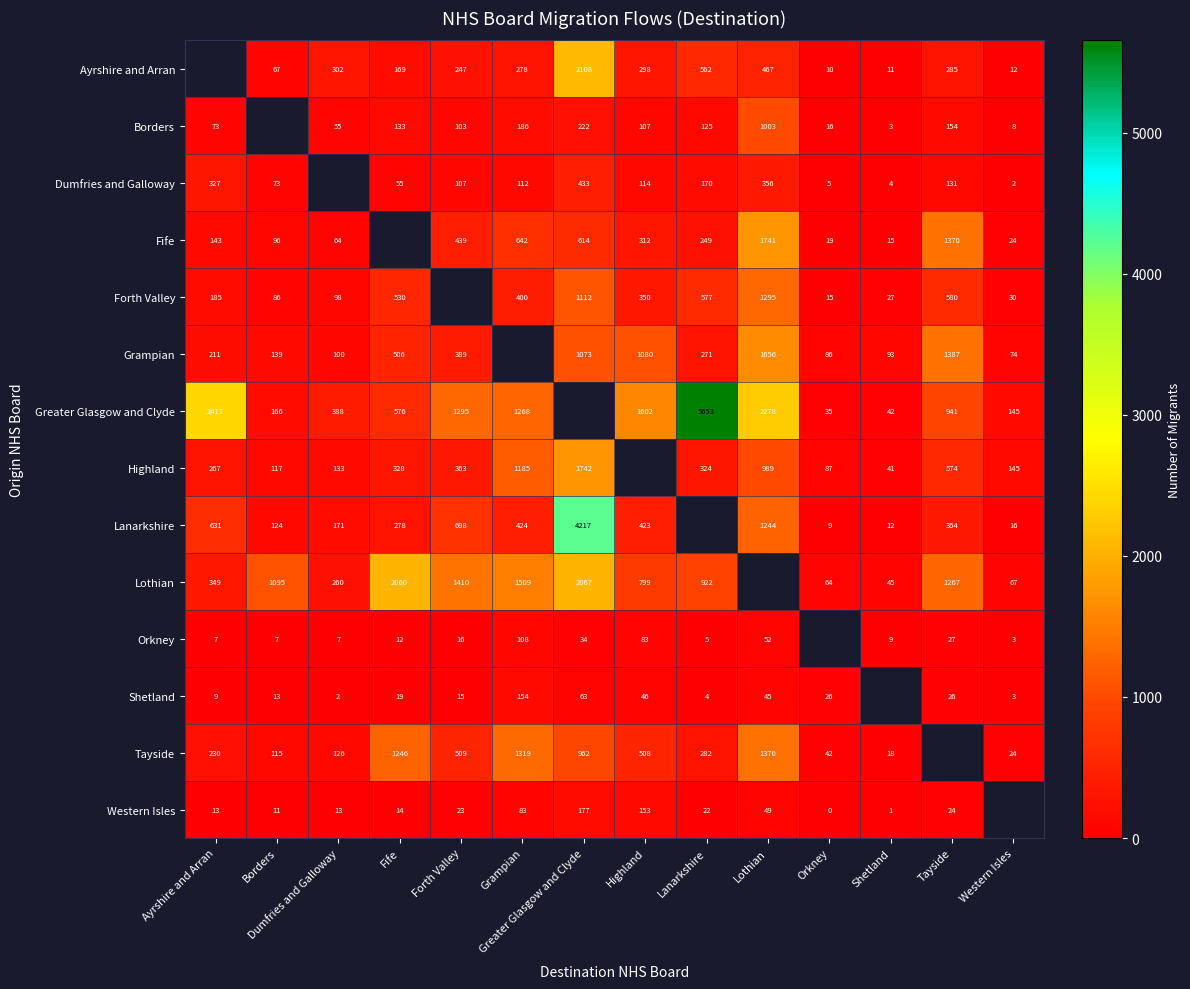

What is the sum of the Ayrshire and Arran values at Tayside and Greater Glasgow and Clyde?

2393